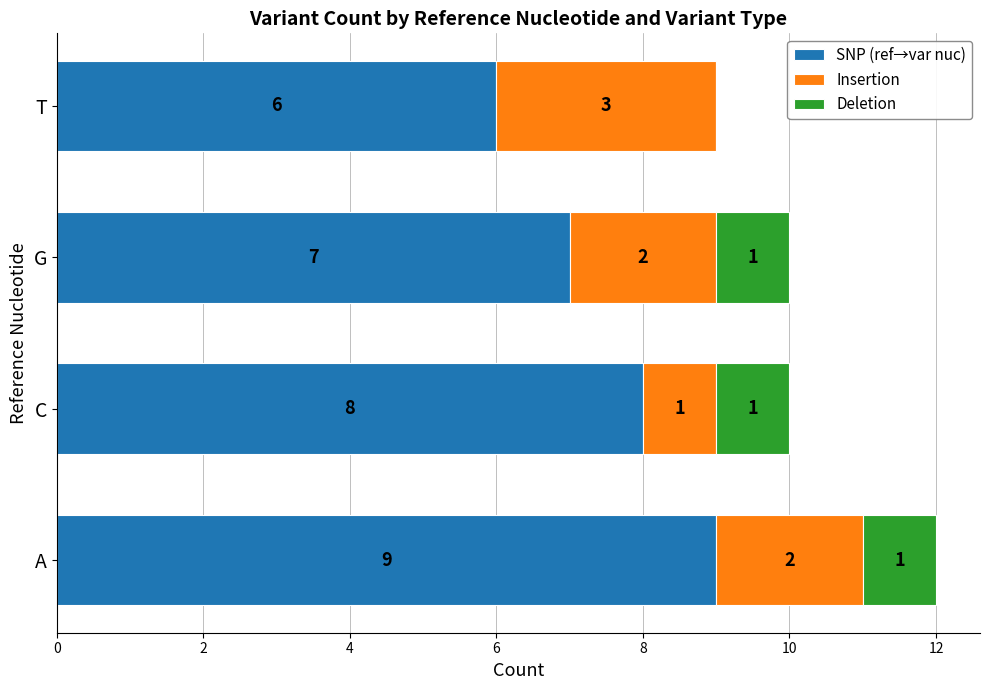

What is the total value across all series at T?

9